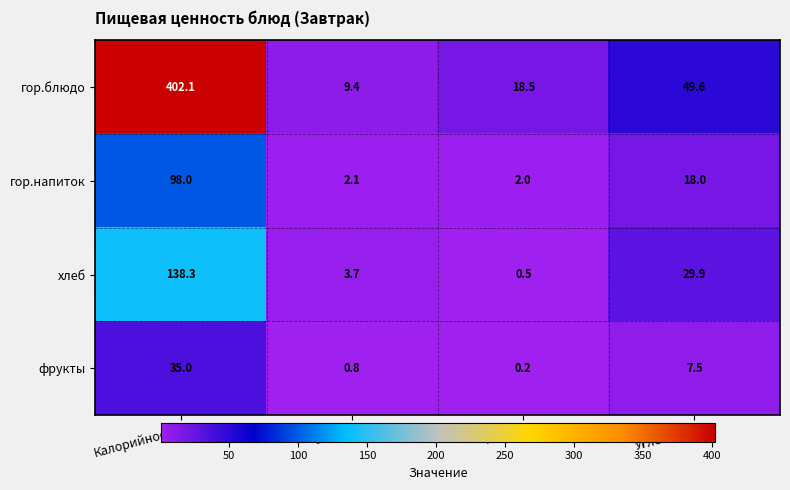

What is the sum of the гор.блюдо values at Калорийность and Белки?

411.5